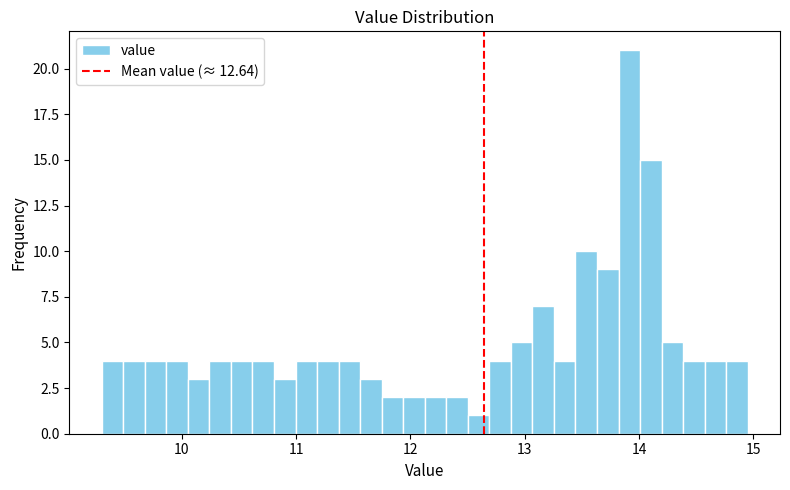

Around what value on the x-axis is the tallest bar? Give the approximate position of its centre, as read against the axis.

13.9